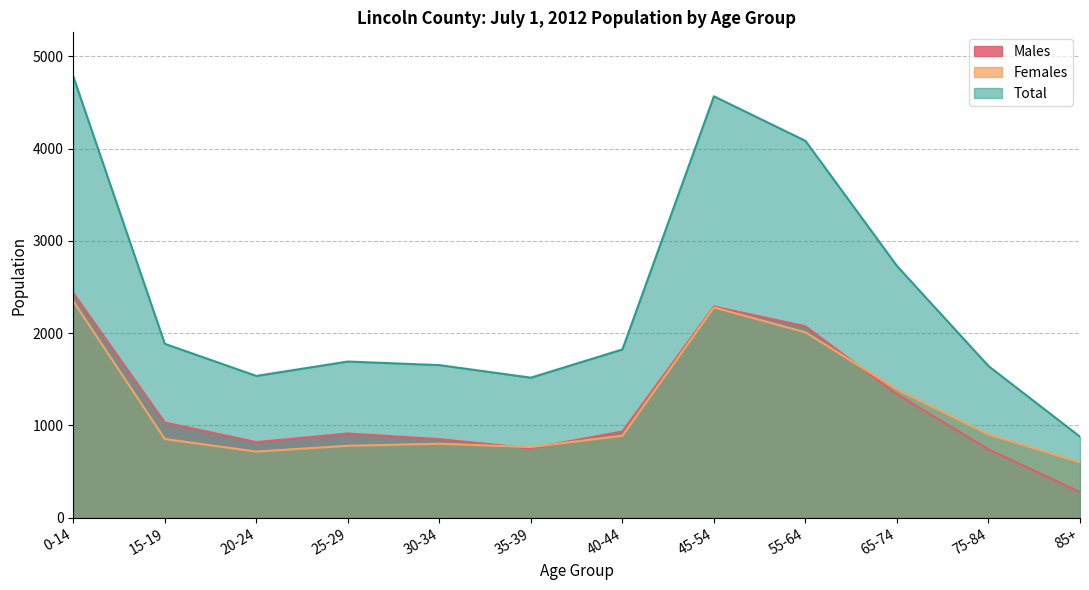

Reading right to left, what are all the values shown in this chart?

Males: 278	741	1339	2075	2289	935	752	852	913	820	1032	2436
Females: 600	903	1390	2010	2279	889	766	802	780	717	853	2347
Total: 878	1644	2729	4085	4568	1824	1518	1654	1693	1537	1885	4783